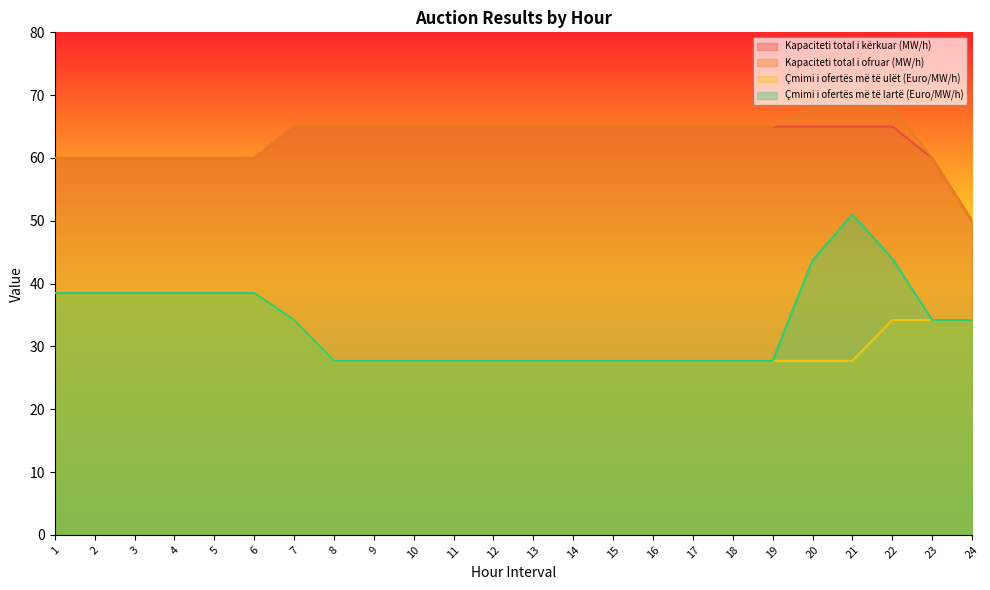

How many lines are shown in the chart?

4